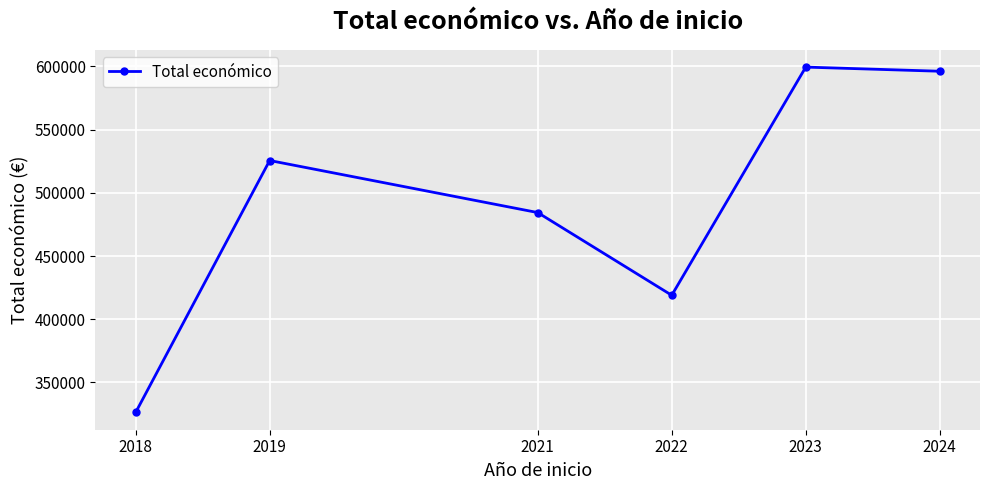

Is it true that the value at 2019 is 135063.8?

False